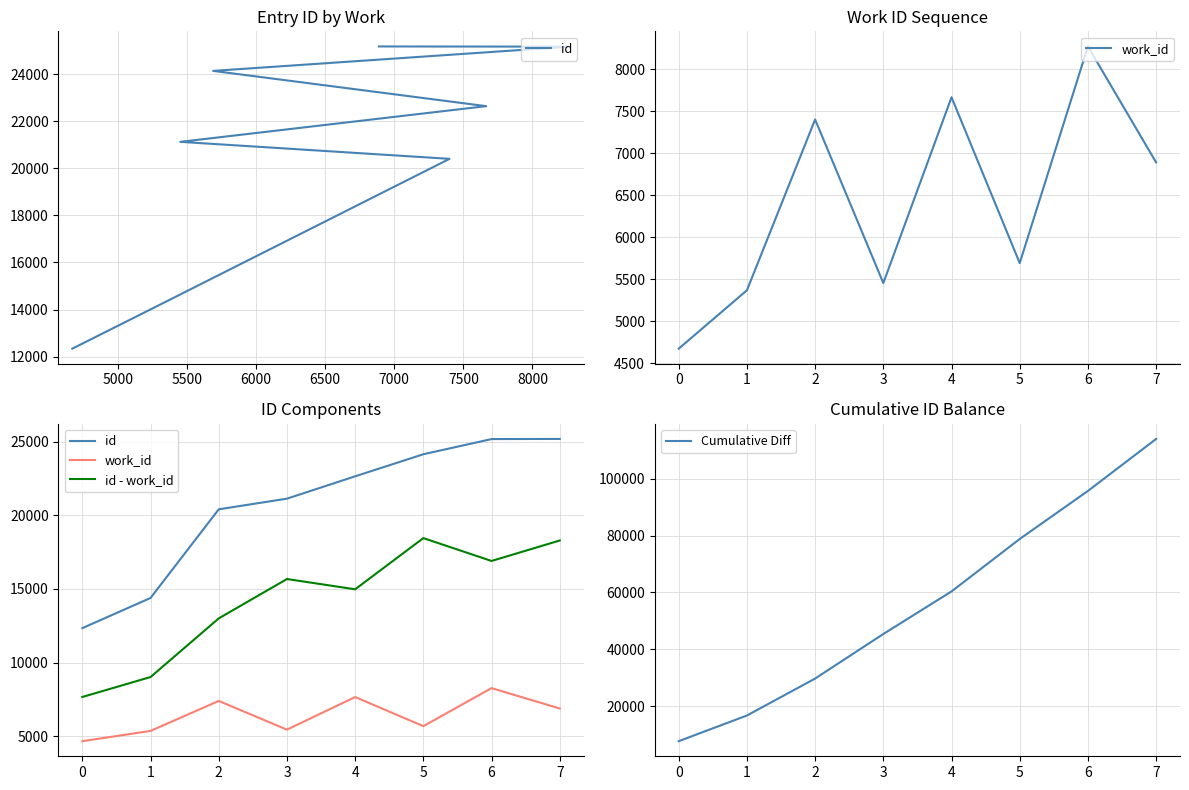

Is the value of Cumulative Diff at 1 greater than the value of work_id at 2?

Yes